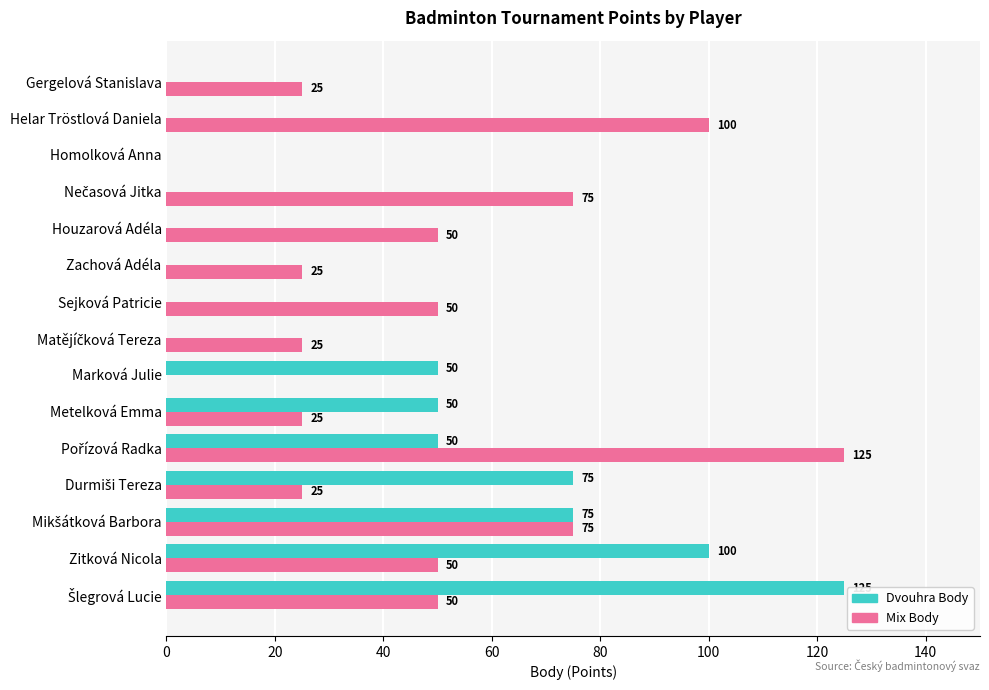

Is it true that Mix Body equals 0 at Homolková Anna?

True